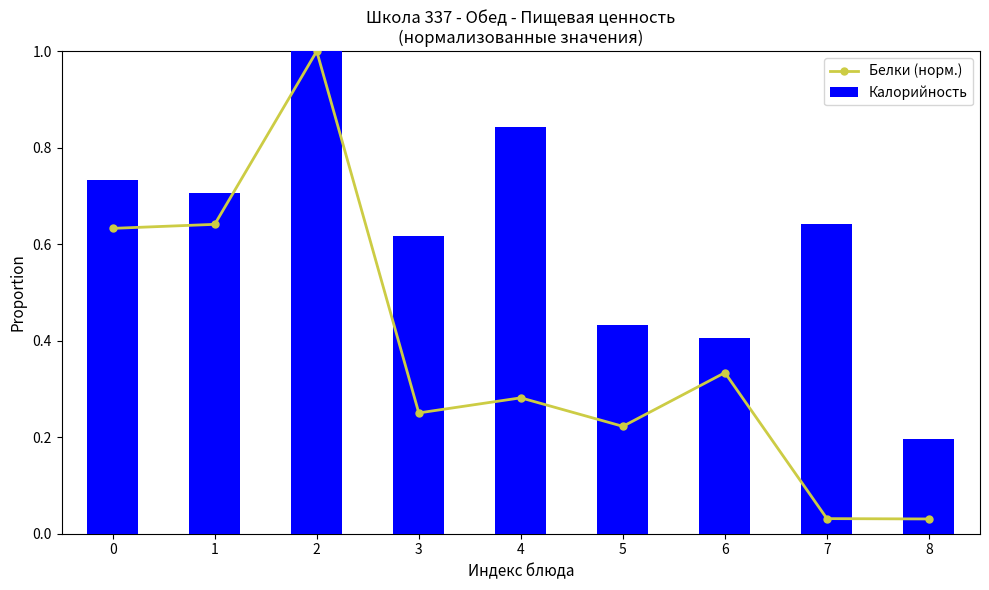

List the series in order of their peak value, highest first.

Белки (норм.), Калорийность